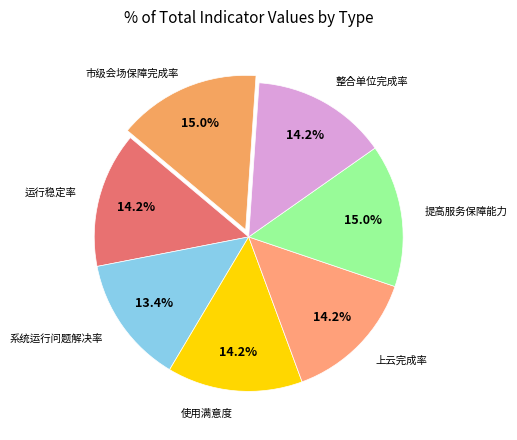

How many segments does this pie chart have?

7